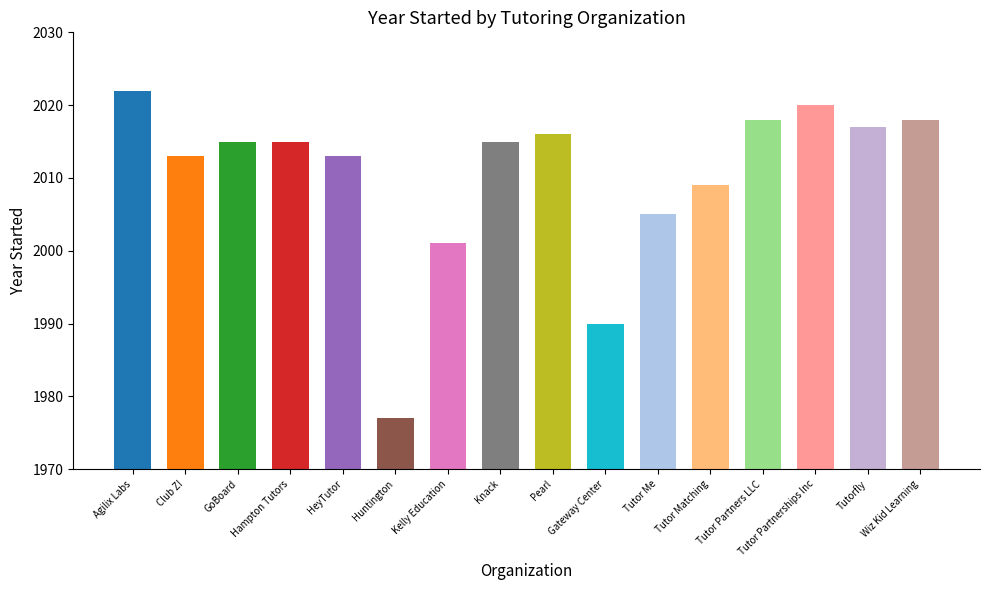

Where is the data nearest to the value 1999?

Kelly Education